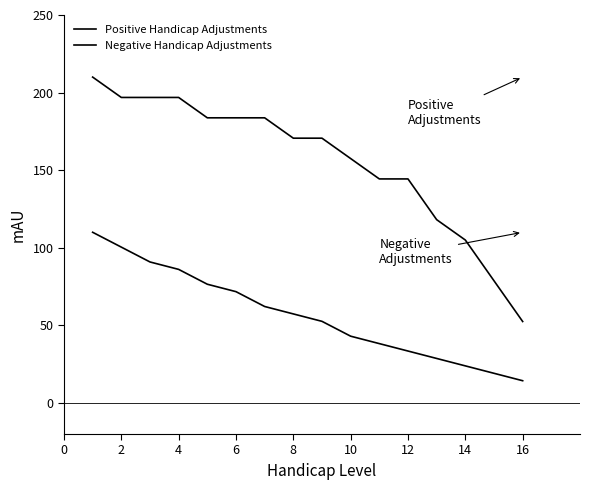

Which series has the largest range (max minus min)?

Positive Handicap Adjustments